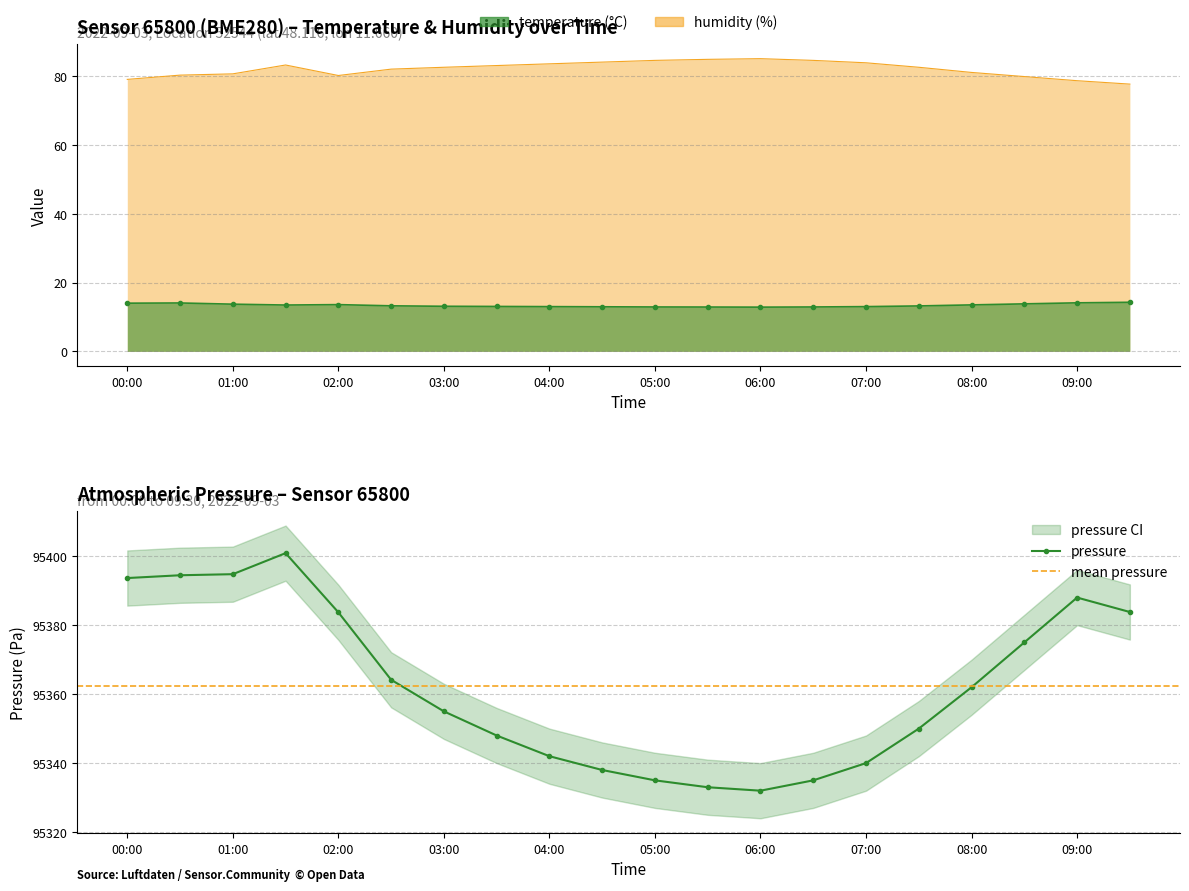

At which category does the chart reach its minimum across all series?

06:00